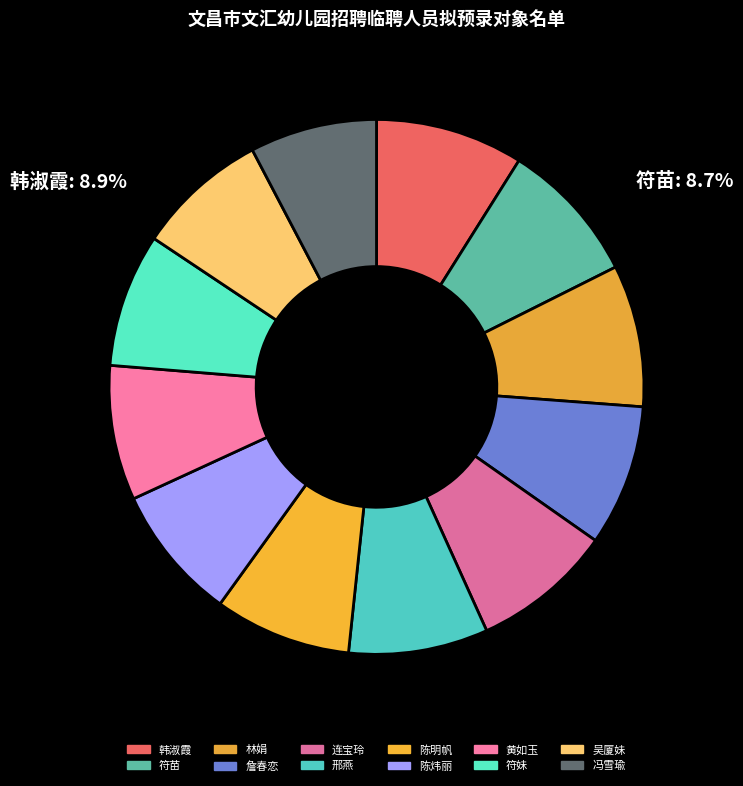

What percentage is the 韩淑霞 slice, to the nearest percent?

9%